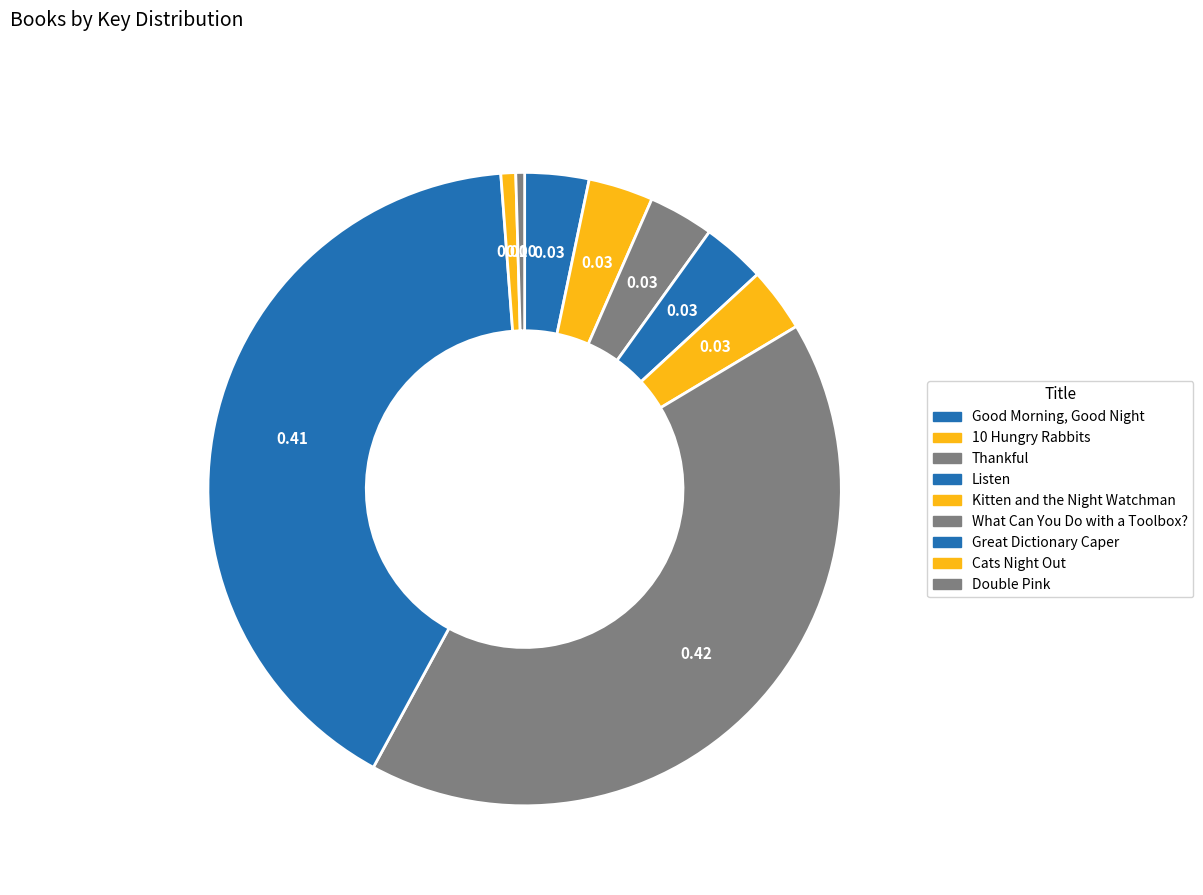

How many segments does this pie chart have?

9